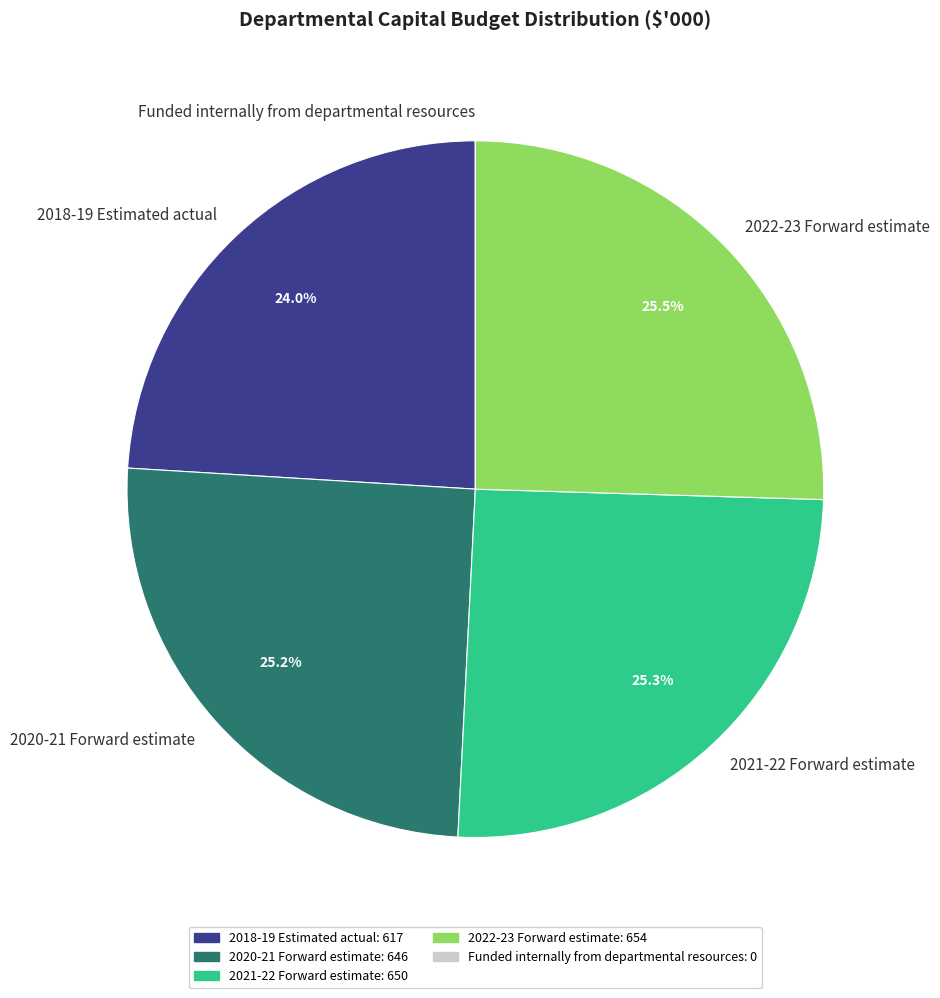

True or false: 2018-19 Estimated actual accounts for 12% of the total.

False